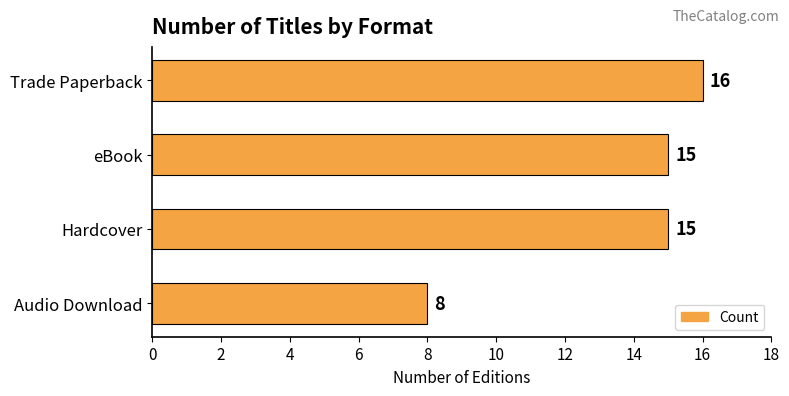

The chart shows a value of 7 at Hardcover. True or false?

False